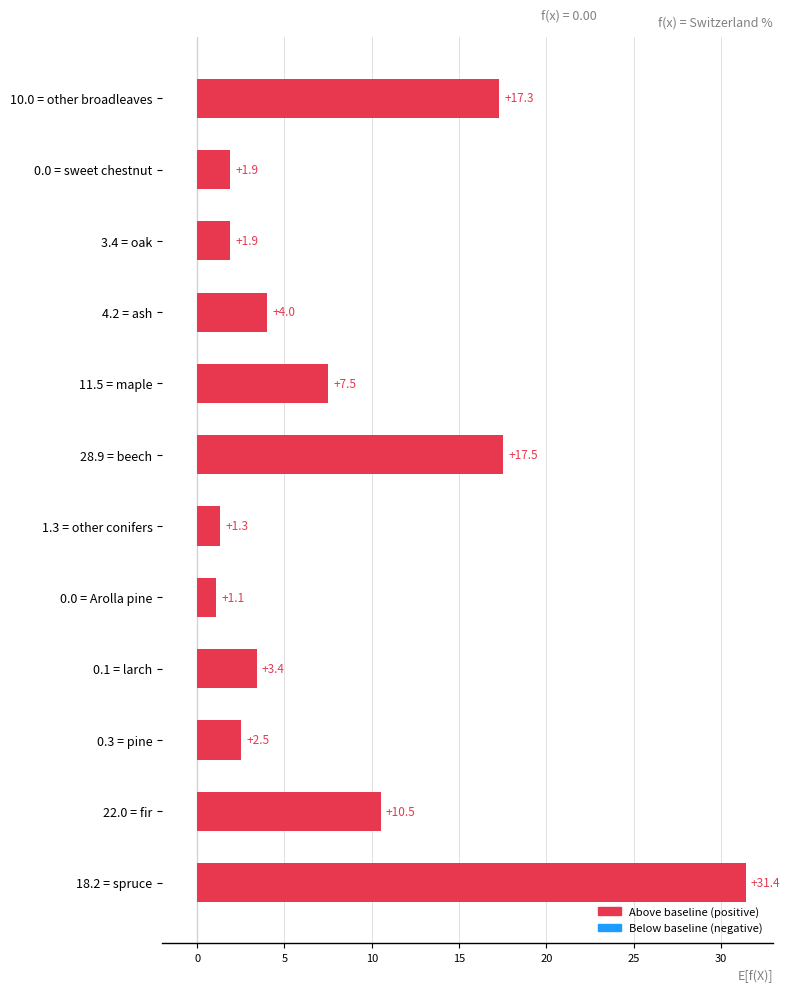

Which category has the lowest value across all series?

0.0 = Arolla pine